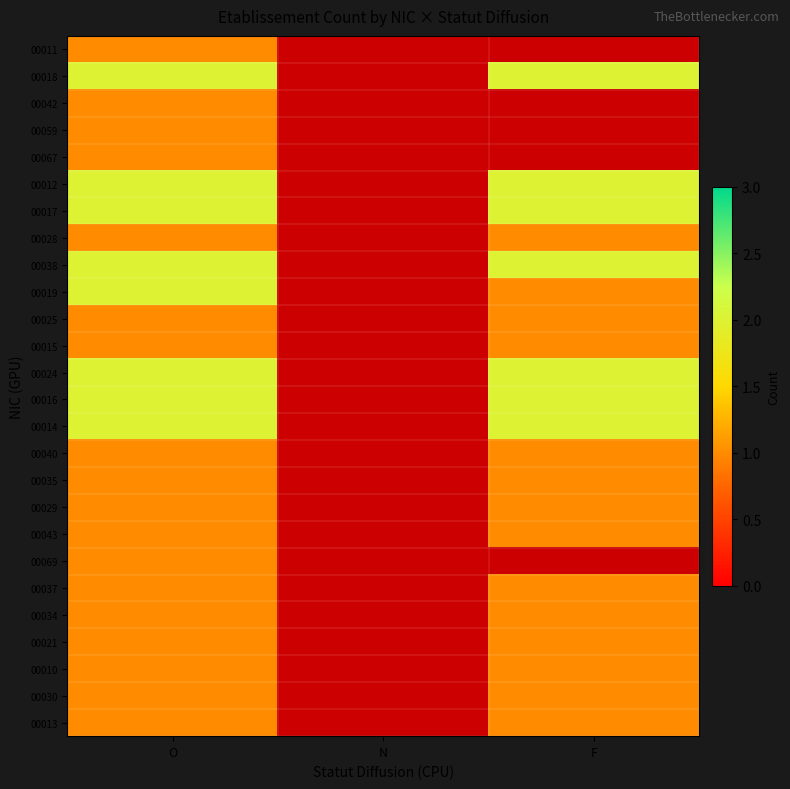

How many series are shown in this chart?

26